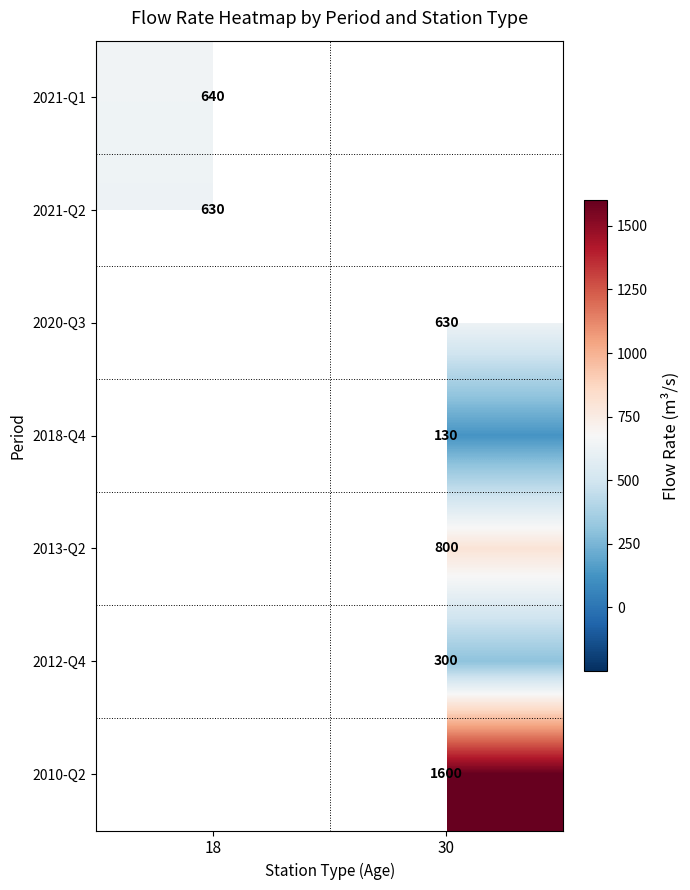

The 2013-Q2 series shows 1241.5 at 30. True or false?

False